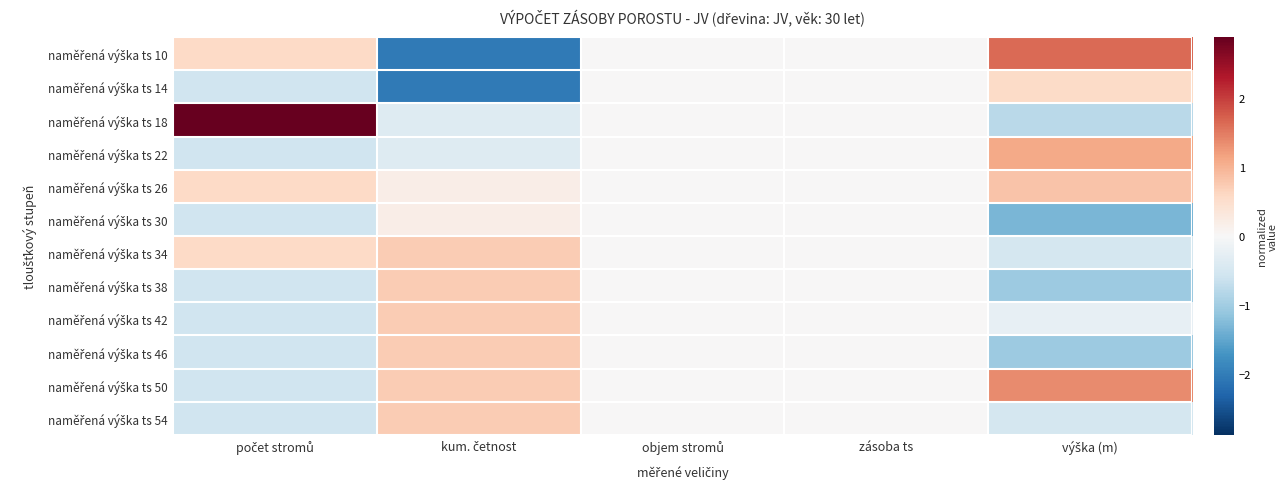

Count the number of categories in the chart.

5